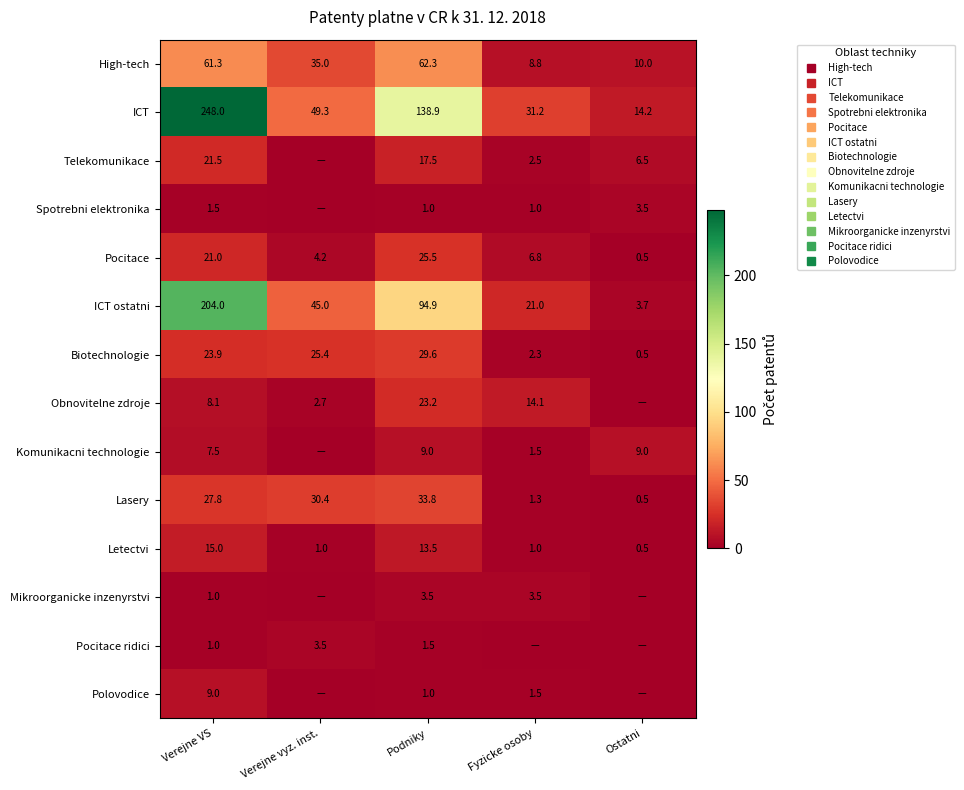

Count the number of data series in this chart.

14